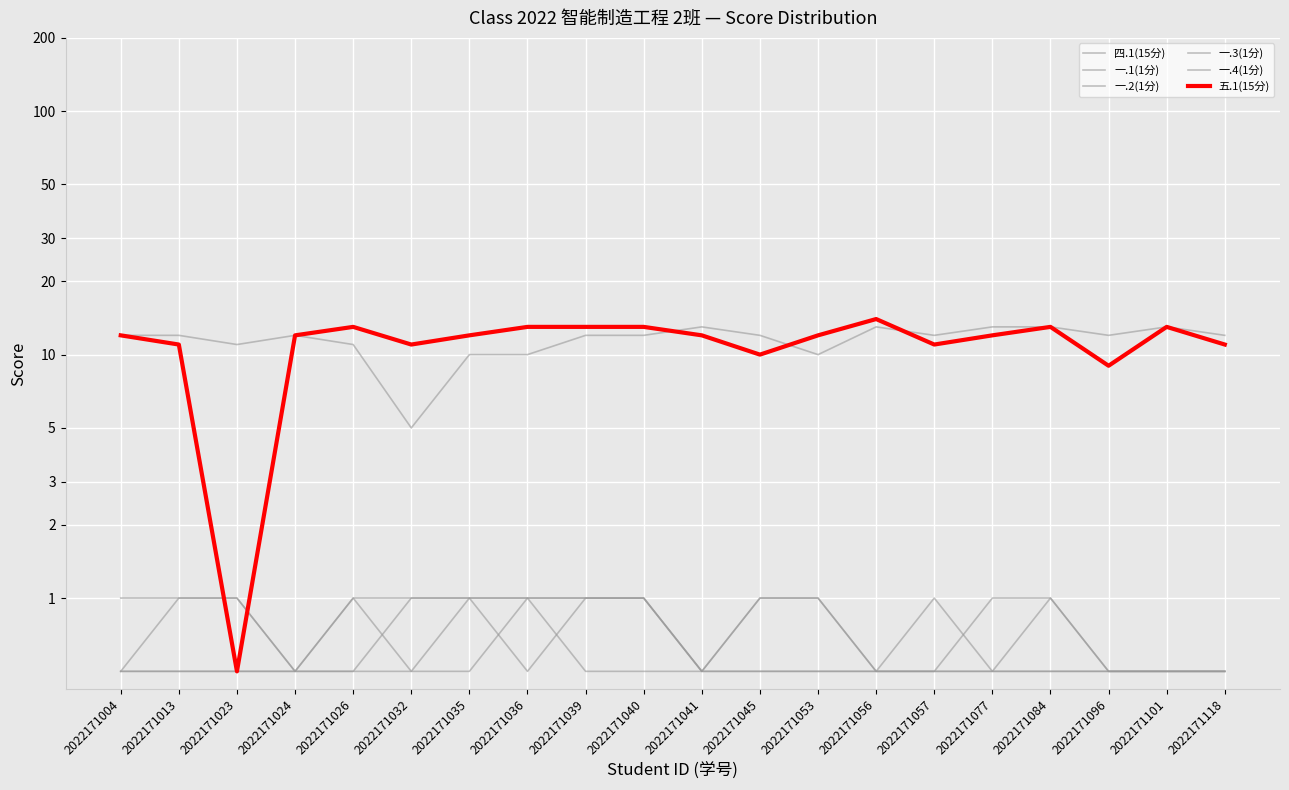

Reading left to right, transcribe all the data shown in this chart.

四.1(15分): 12.0	12.0	11.0	12.0	11.0	5.0	10.0	10.0	12.0	12.0	13.0	12.0	10.0	13.0	12.0	13.0	13.0	12.0	13.0	12.0
一.1(1分): 0.5	1.0	1.0	0.5	1.0	1.0	1.0	1.0	1.0	1.0	0.5	1.0	1.0	0.5	1.0	0.5	0.5	0.5	0.5	0.5
一.2(1分): 1.0	1.0	1.0	0.5	1.0	0.5	1.0	1.0	1.0	1.0	0.5	0.5	0.5	0.5	0.5	0.5	1.0	0.5	0.5	0.5
一.3(1分): 0.5	0.5	0.5	0.5	0.5	0.5	0.5	1.0	0.5	0.5	0.5	1.0	1.0	0.5	0.5	0.5	0.5	0.5	0.5	0.5
一.4(1分): 0.5	0.5	0.5	0.5	0.5	1.0	1.0	0.5	1.0	1.0	0.5	0.5	0.5	0.5	0.5	1.0	1.0	0.5	0.5	0.5
五.1(15分): 12.0	11.0	0.5	12.0	13.0	11.0	12.0	13.0	13.0	13.0	12.0	10.0	12.0	14.0	11.0	12.0	13.0	9.0	13.0	11.0